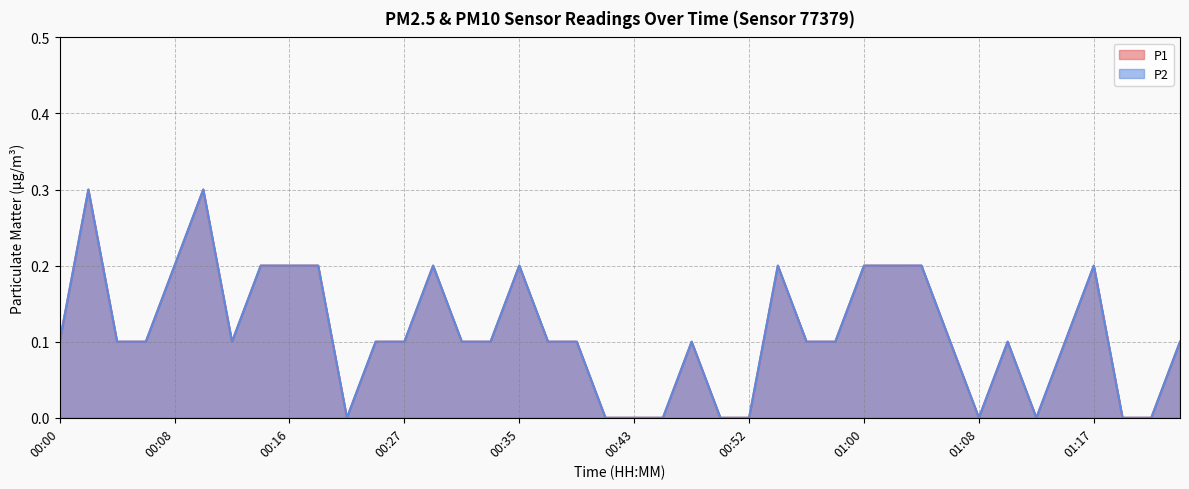

Between 00:12 and 01:08, which is larger?

00:12